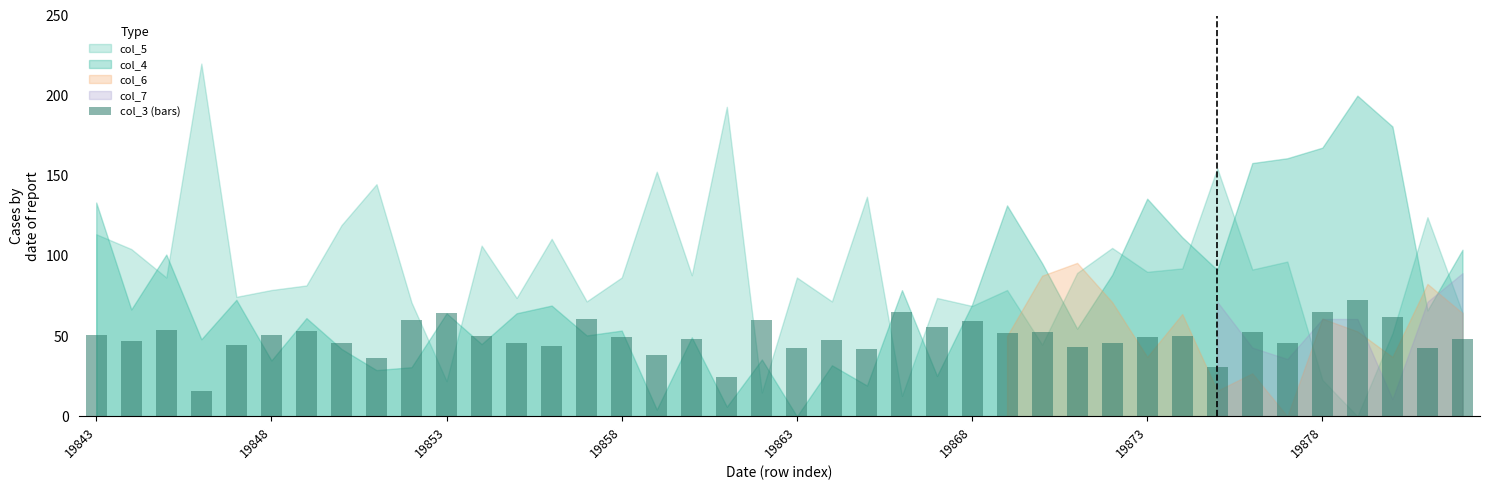

What is the maximum value shown in the chart?

72.3